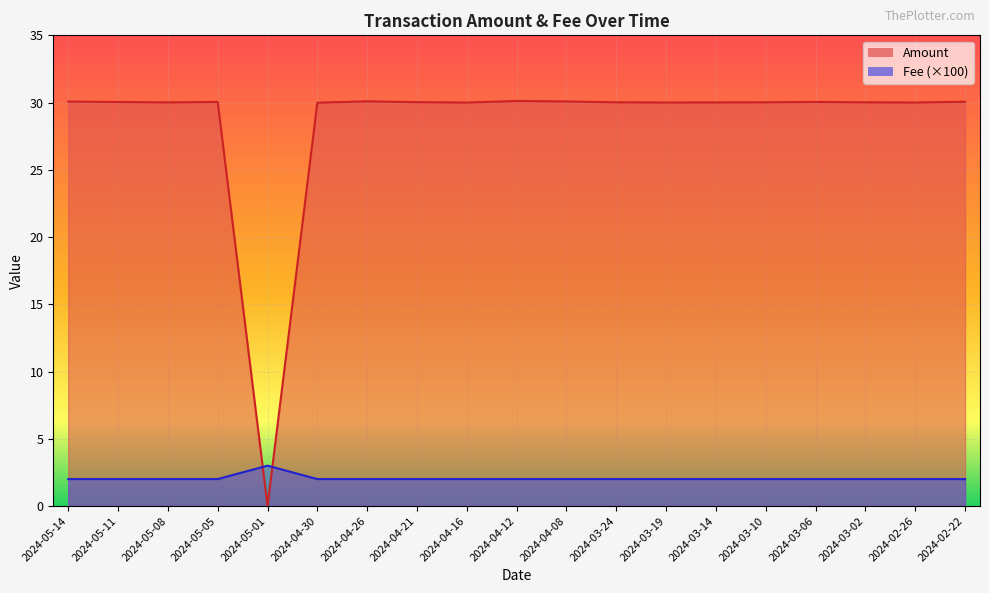

True or false: Amount and Fee cross at least once.

True